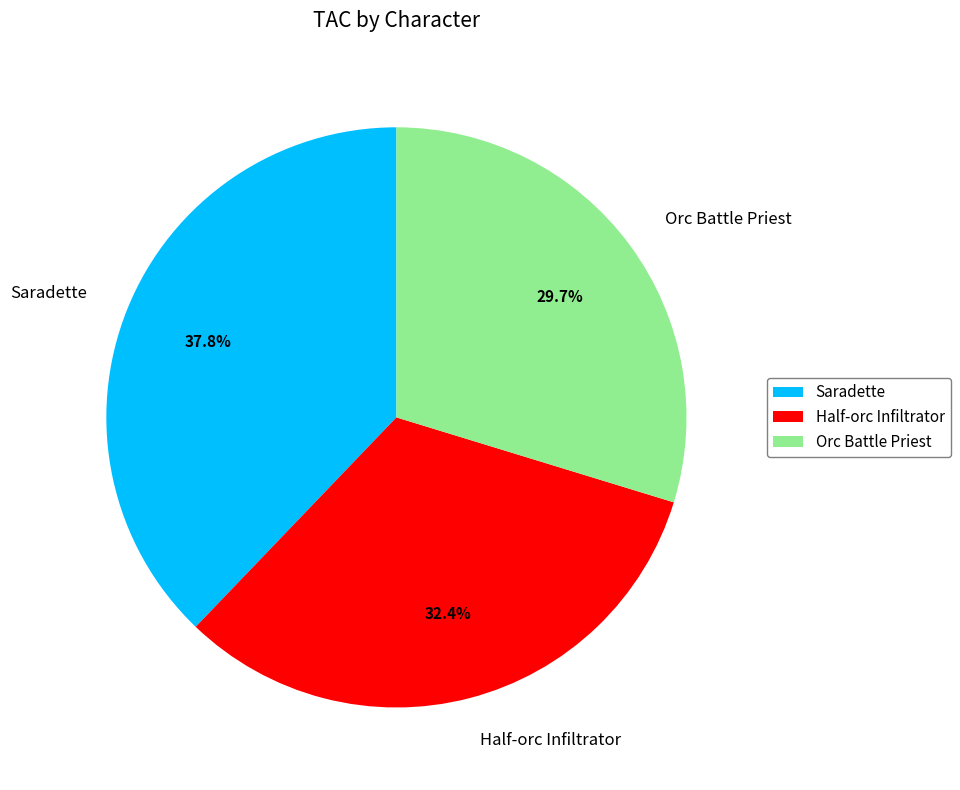

Which category has the biggest portion of the pie?

Saradette